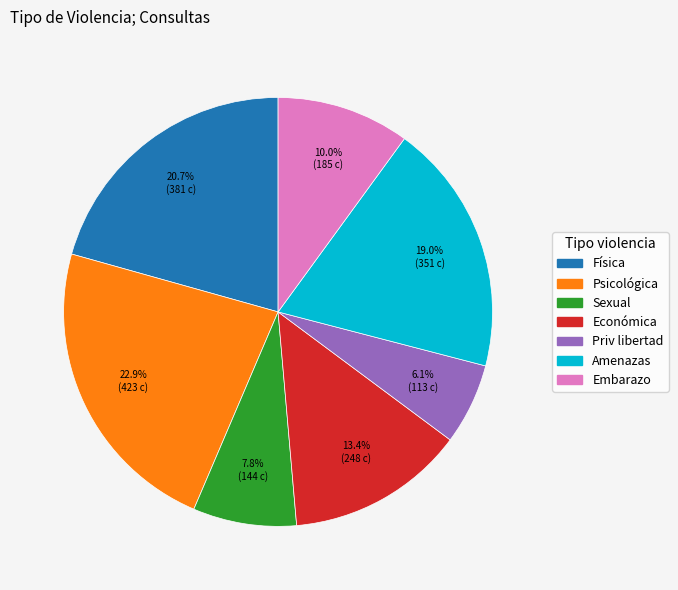

Approximately how many times larger is the value at Amenazas compared to Sexual?

2.4